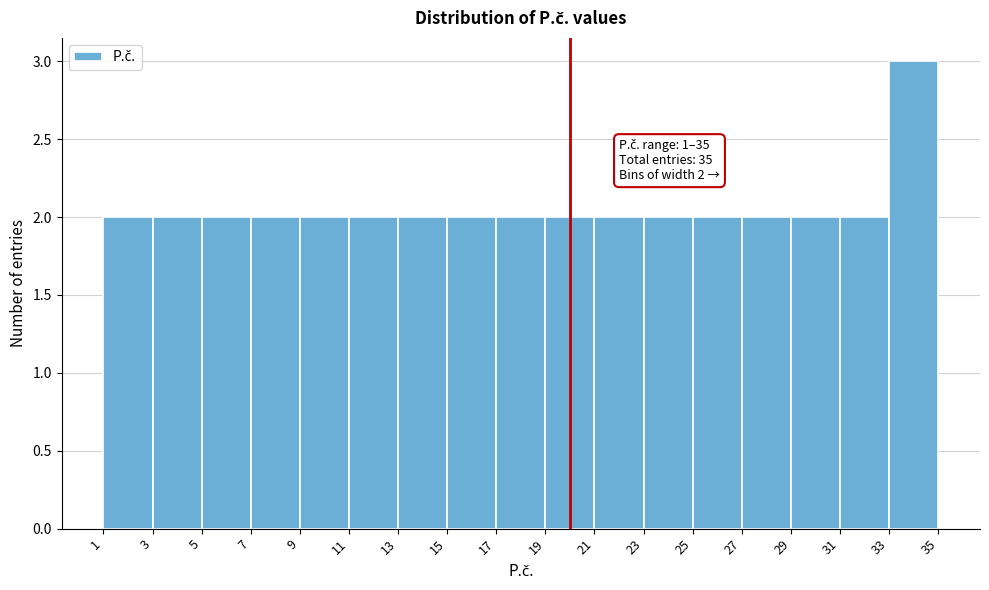

Over which range of the x-axis is the bar tallest?

33 to 35